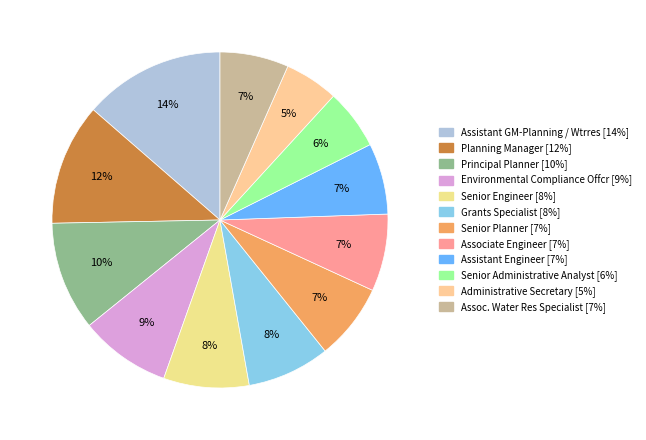

To the nearest percent, what is the average slice percentage?

8%